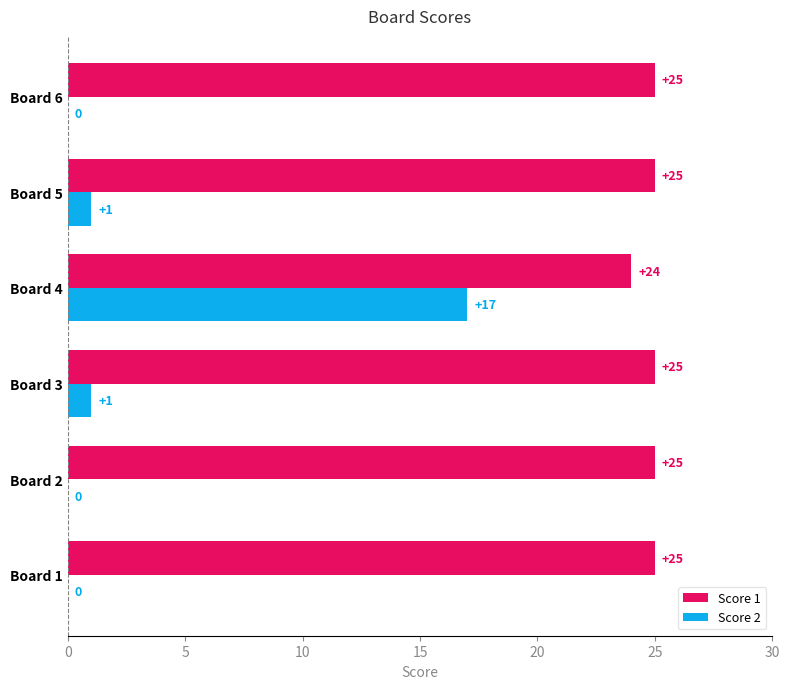

How many data points does each series have?

6